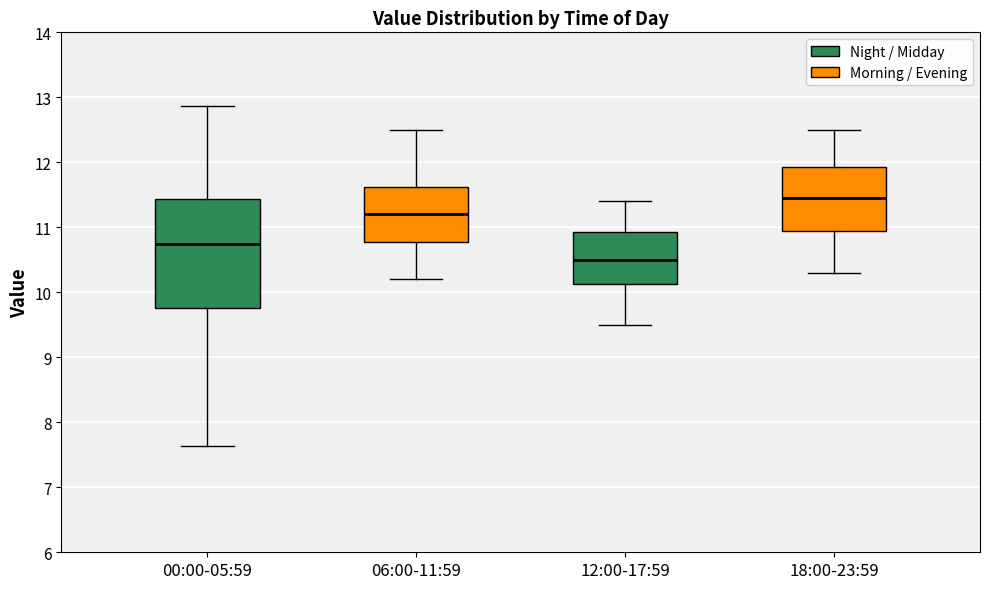

Where does the upper whisker of the box for 00:00-05:59 end on the y-axis? The values are not printed on the chart, so give them approximately, as read against the axis.

12.9